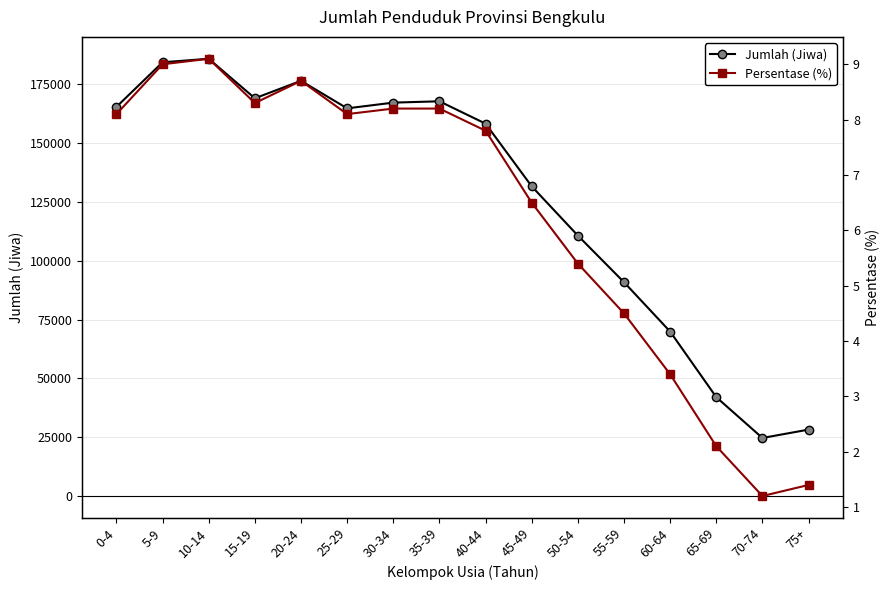

The Persentase (%) series shows 16.3 at 10-14. True or false?

False